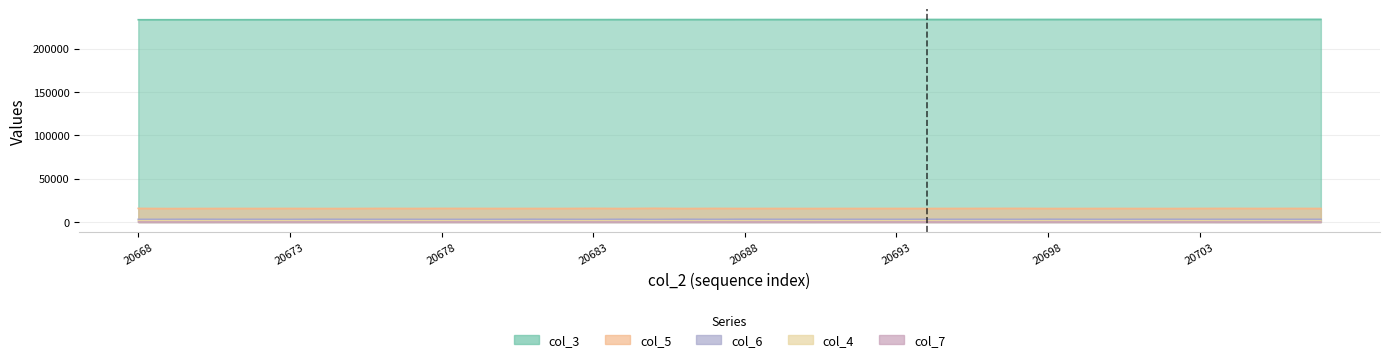

What value does the col_4 series have at 20692?

1501